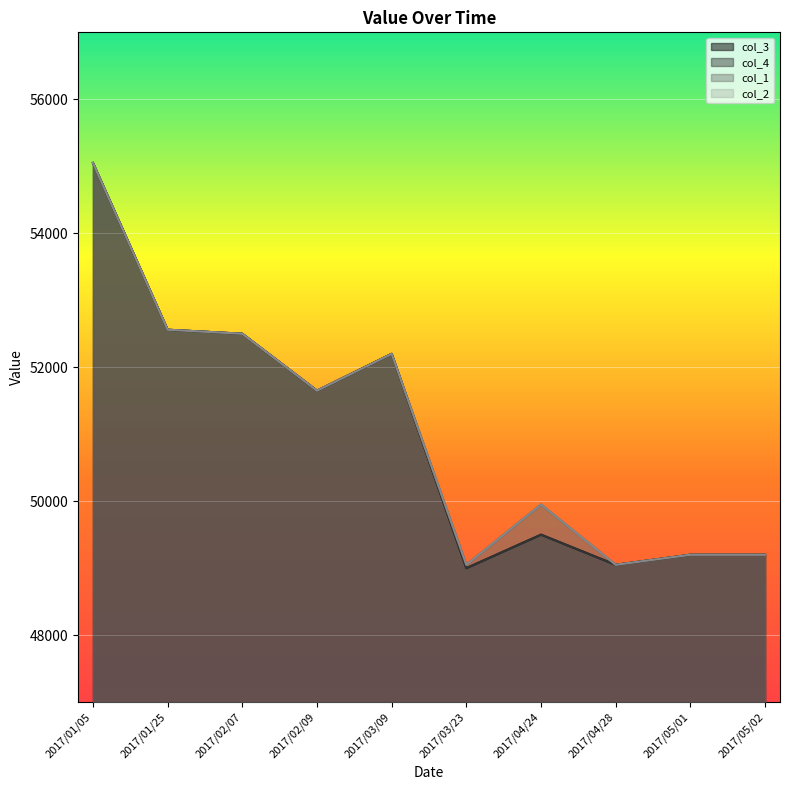

What are all the series names shown in the legend?

col_3, col_4, col_1, col_2